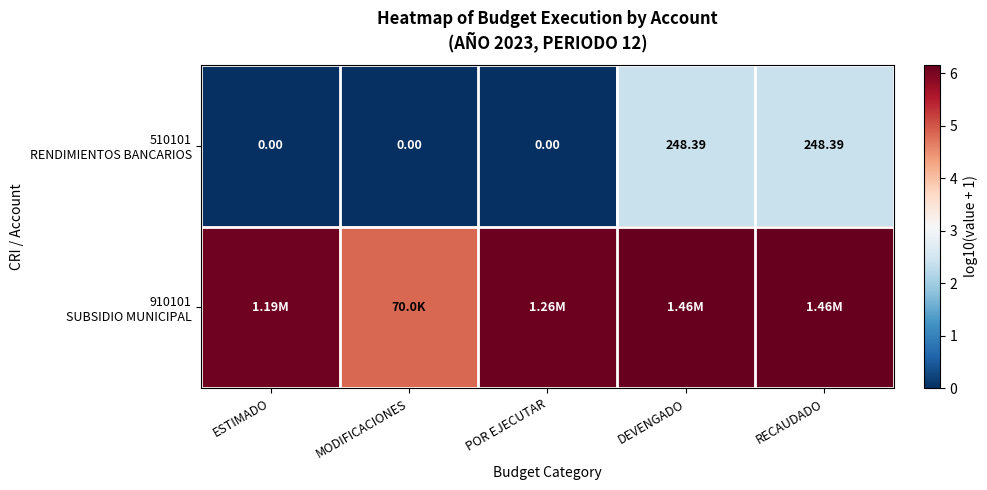

At which label is 510101 RENDIMIENTOS BANCARIOS closest to 1?

ESTIMADO